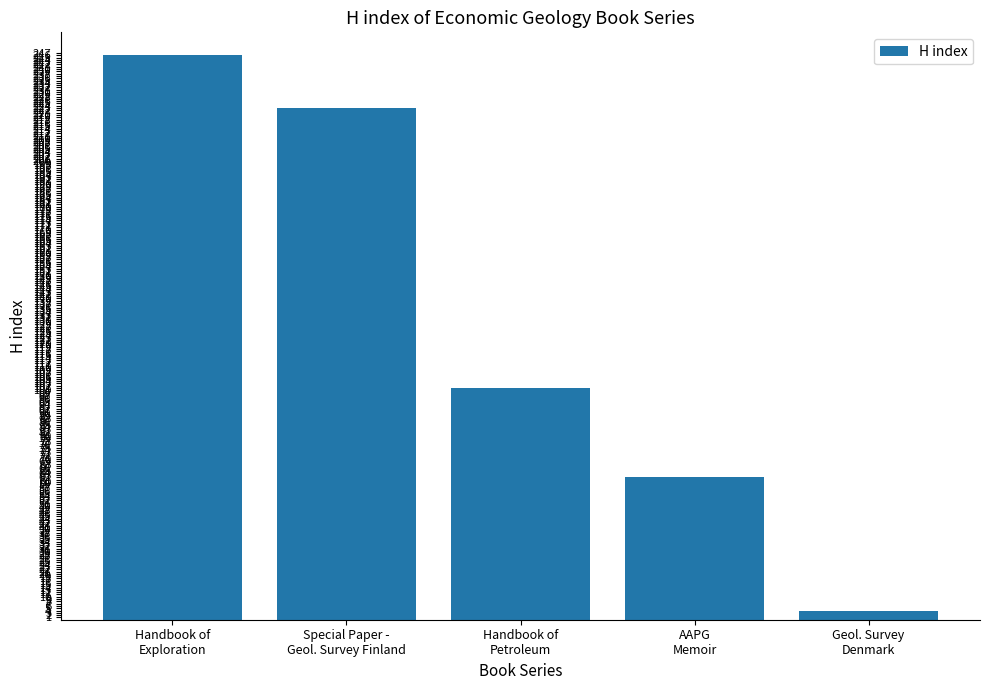

Reading left to right, what are all the values shown in this chart?

246	223	101	62	4